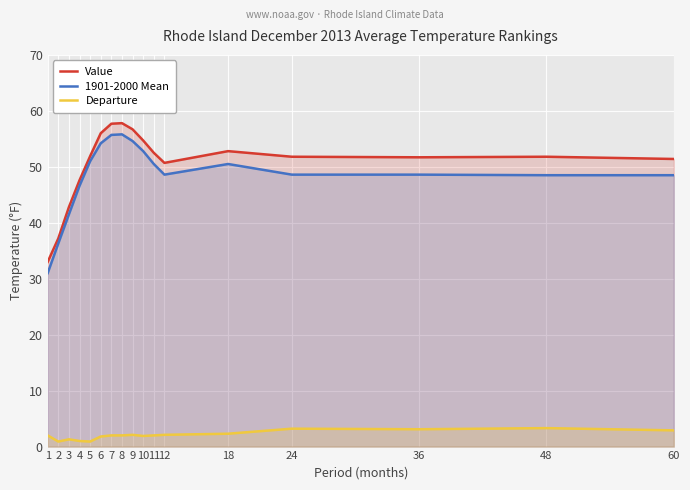

True or false: Departure and Value intersect in this chart.

False